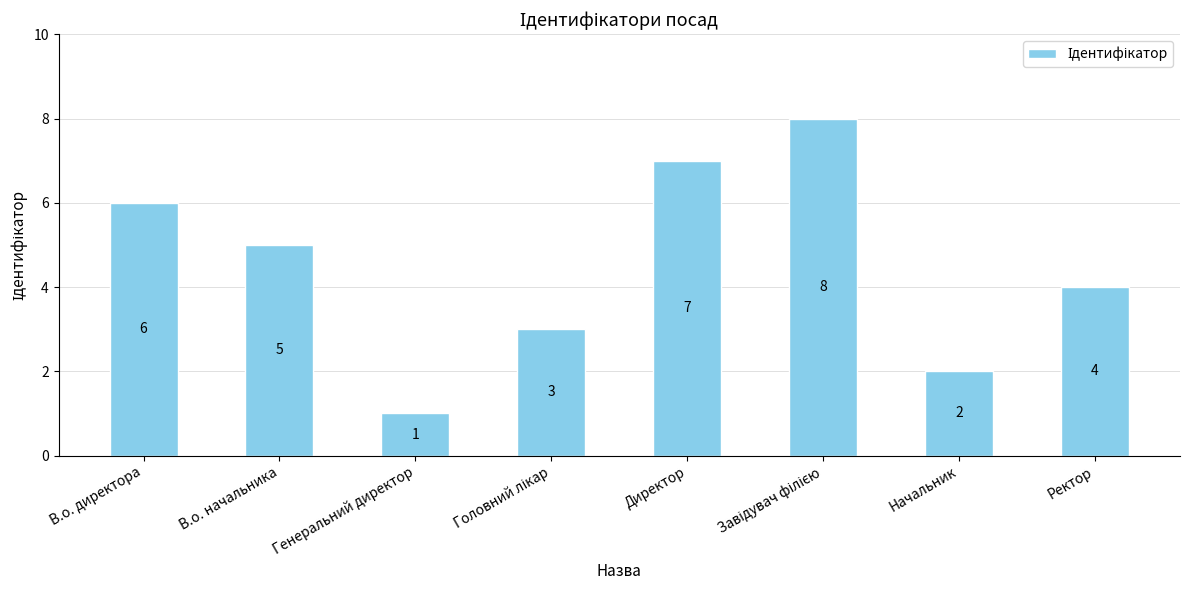

Where does the data first go above 5?

В.о. директора